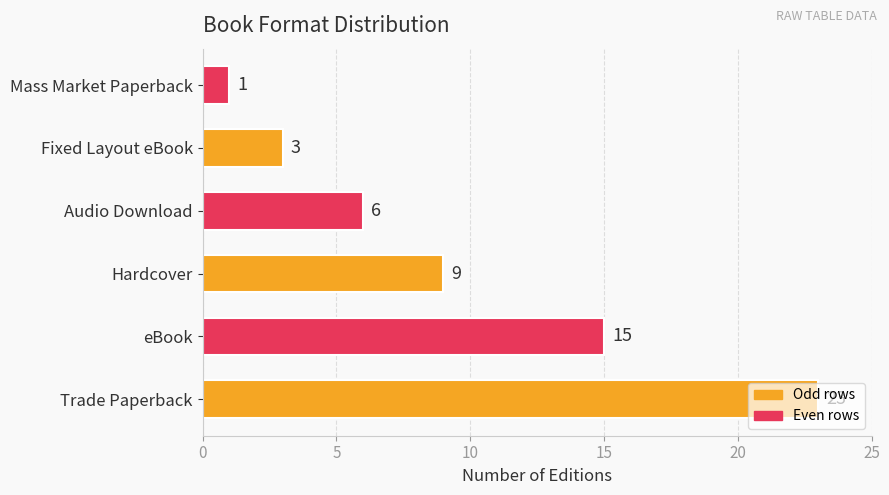

What is the change in value from Trade Paperback to eBook?

-8